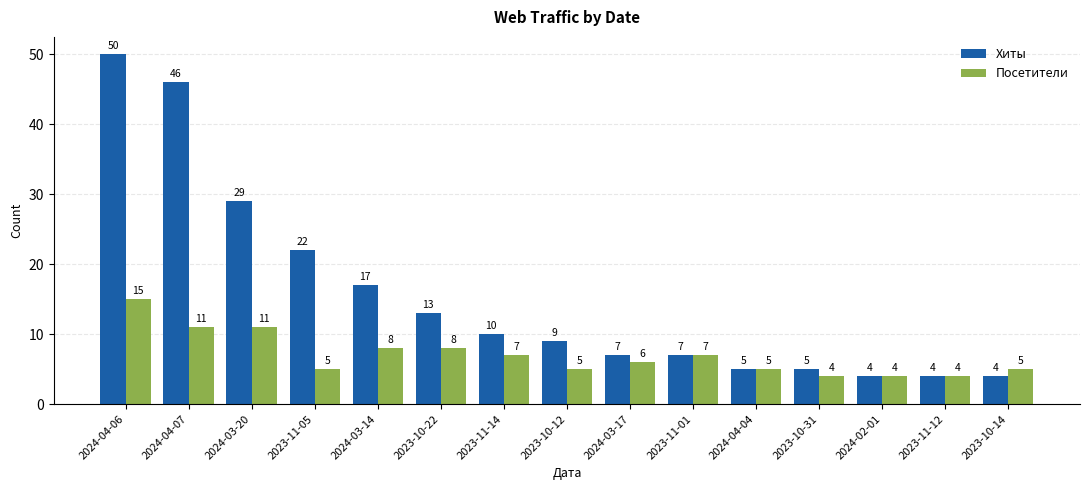

Reading left to right, what are all the values shown in this chart?

Хиты: 2024-04-06=50	2024-04-07=46	2024-03-20=29	2023-11-05=22	2024-03-14=17	2023-10-22=13	2023-11-14=10	2023-10-12=9	2024-03-17=7	2023-11-01=7	2024-04-04=5	2023-10-31=5	2024-02-01=4	2023-11-12=4	2023-10-14=4
Посетители: 2024-04-06=15	2024-04-07=11	2024-03-20=11	2023-11-05=5	2024-03-14=8	2023-10-22=8	2023-11-14=7	2023-10-12=5	2024-03-17=6	2023-11-01=7	2024-04-04=5	2023-10-31=4	2024-02-01=4	2023-11-12=4	2023-10-14=5